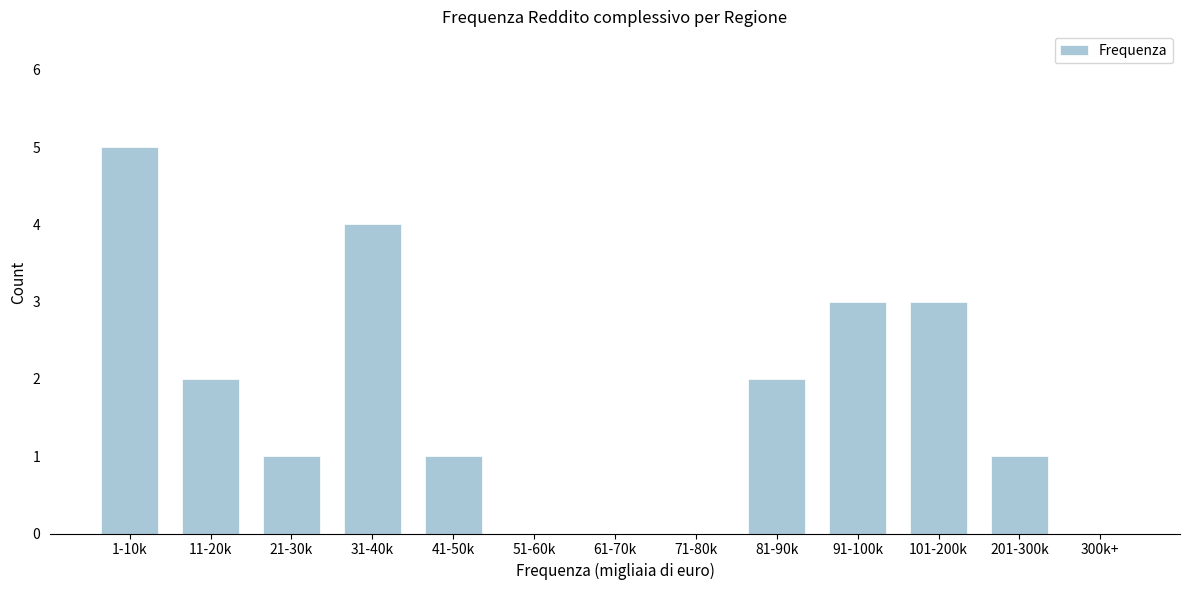

Reading left to right, what are all the values shown in this chart?

1-10k=5	11-20k=2	21-30k=1	31-40k=4	41-50k=1	51-60k=0	61-70k=0	71-80k=0	81-90k=2	91-100k=3	101-200k=3	201-300k=1	300k+=0